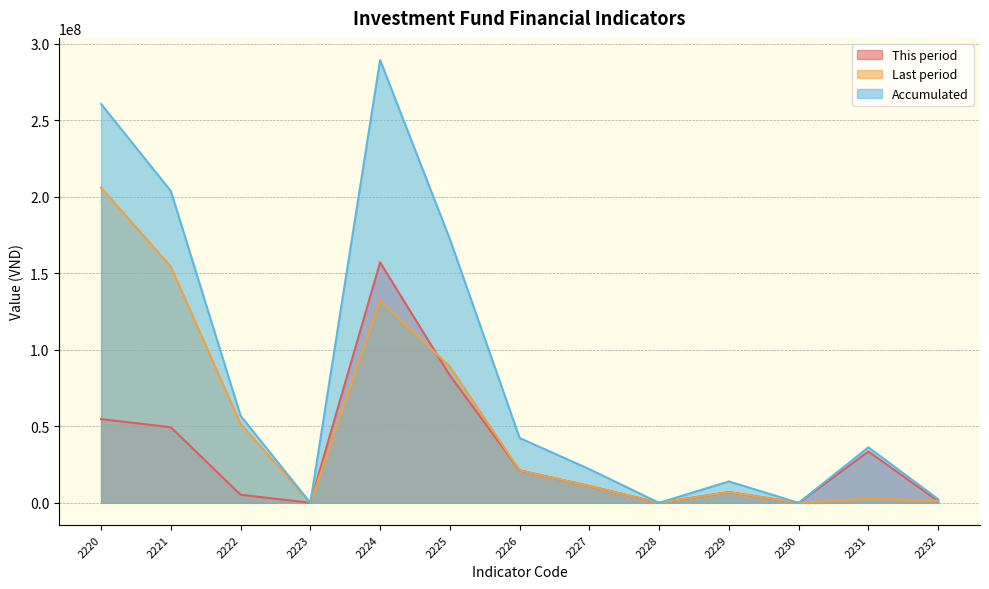

List the series in order of their peak value, highest first.

Accumulated, Last period, This period